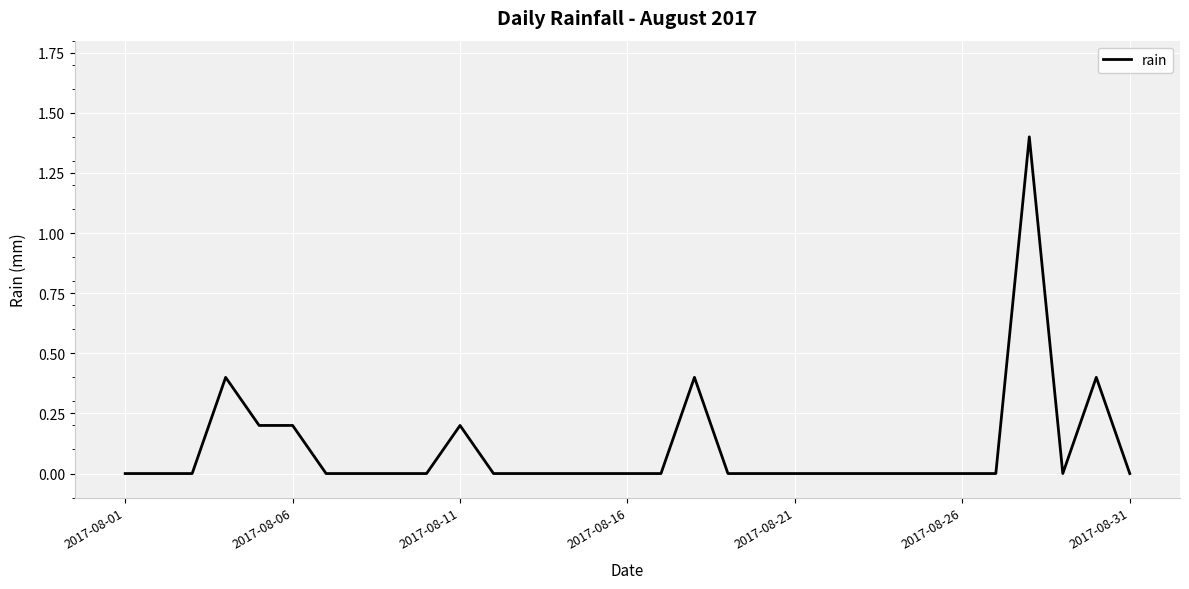

What is the difference between the maximum and minimum values?

1.4